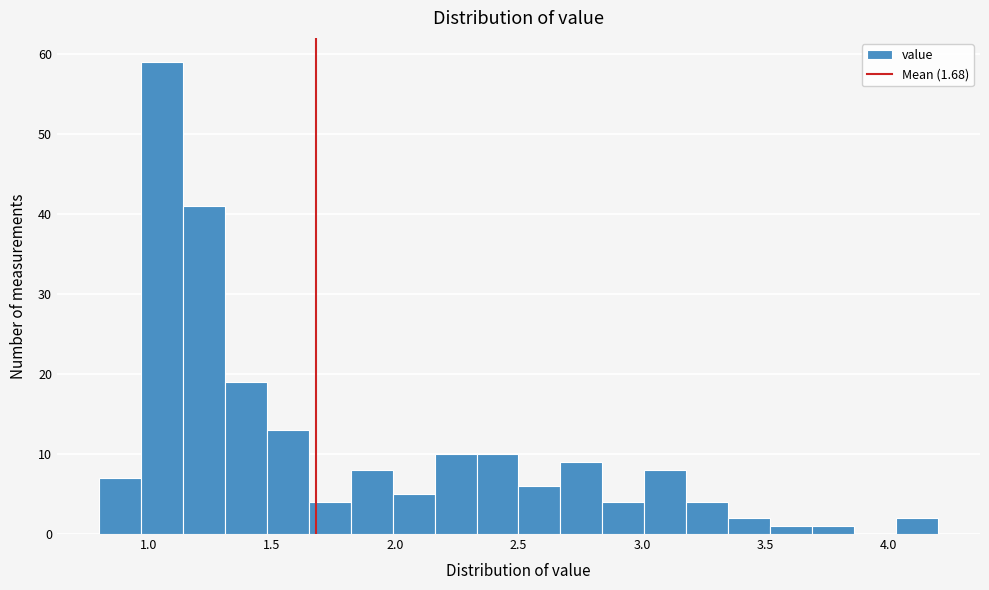

Read against the x-axis, roughly where is the centre of the tallest bar?

1.05